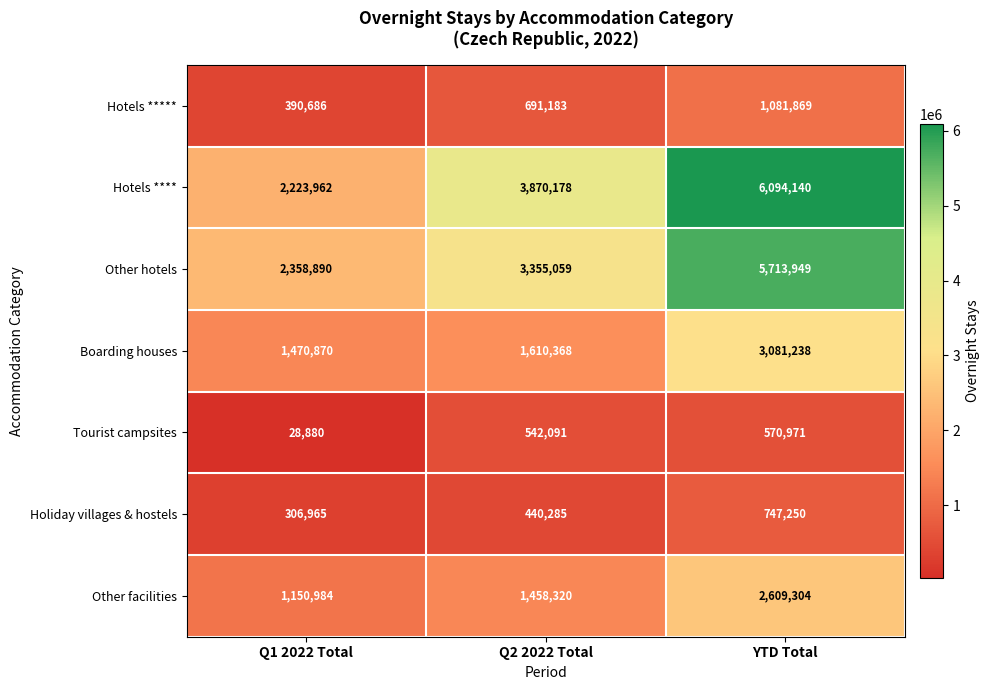

Reading right to left, transcribe all the data shown in this chart.

Hotels *****: 1081869	691183	390686
Hotels ****: 6094140	3870178	2223962
Other hotels: 5713949	3355059	2358890
Boarding houses: 3081238	1610368	1470870
Tourist campsites: 570971	542091	28880
Holiday villages & hostels: 747250	440285	306965
Other facilities: 2609304	1458320	1150984